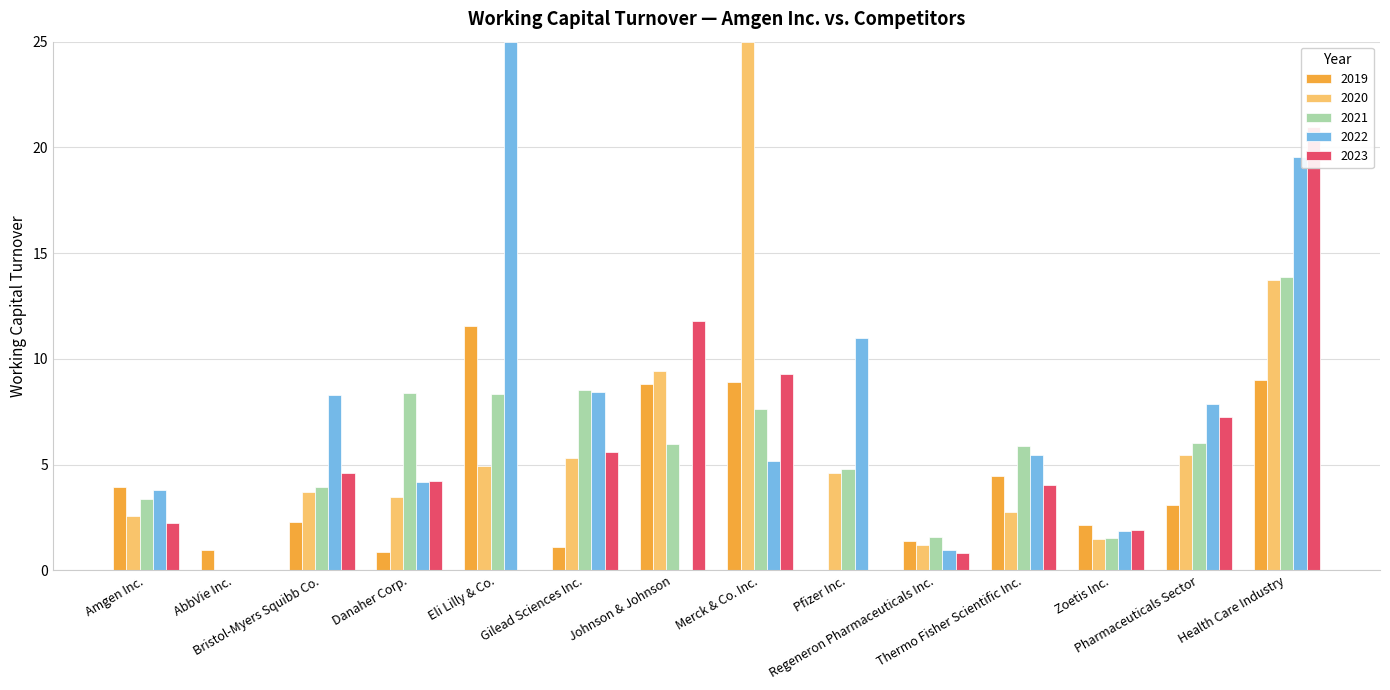

Which series has the widest spread of values?

2022